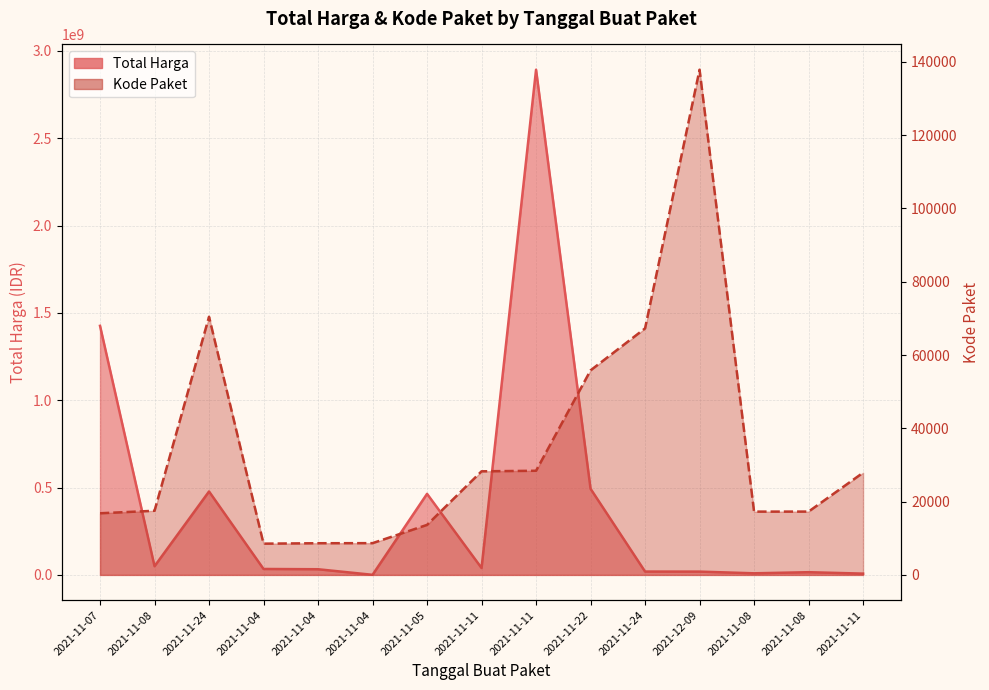

What is the spread (max minus min) of values at 2021-11-04?

33991470